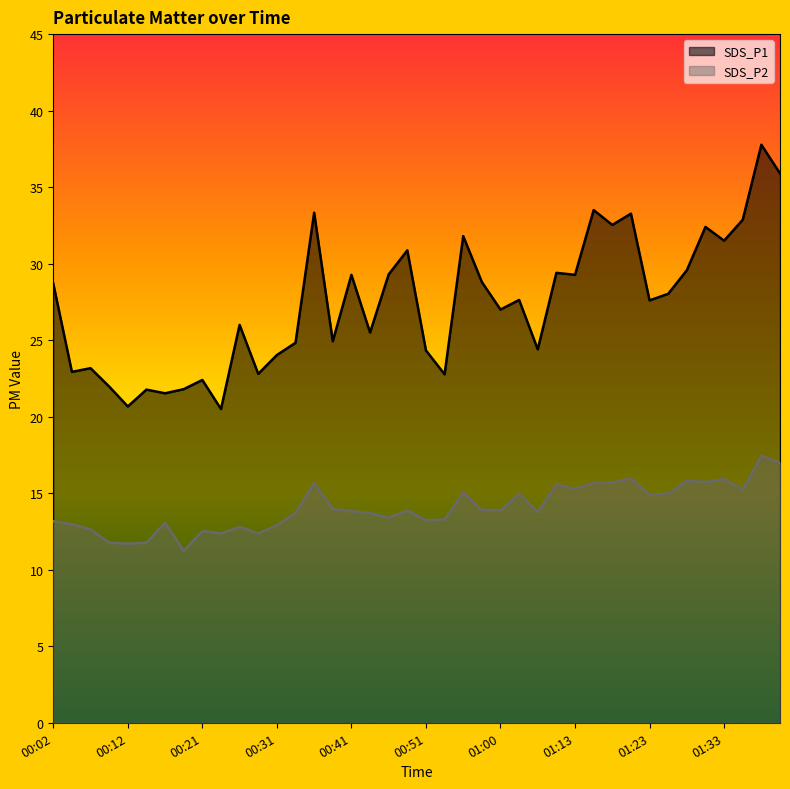

How many data points in SDS_P1 are above 27?

21